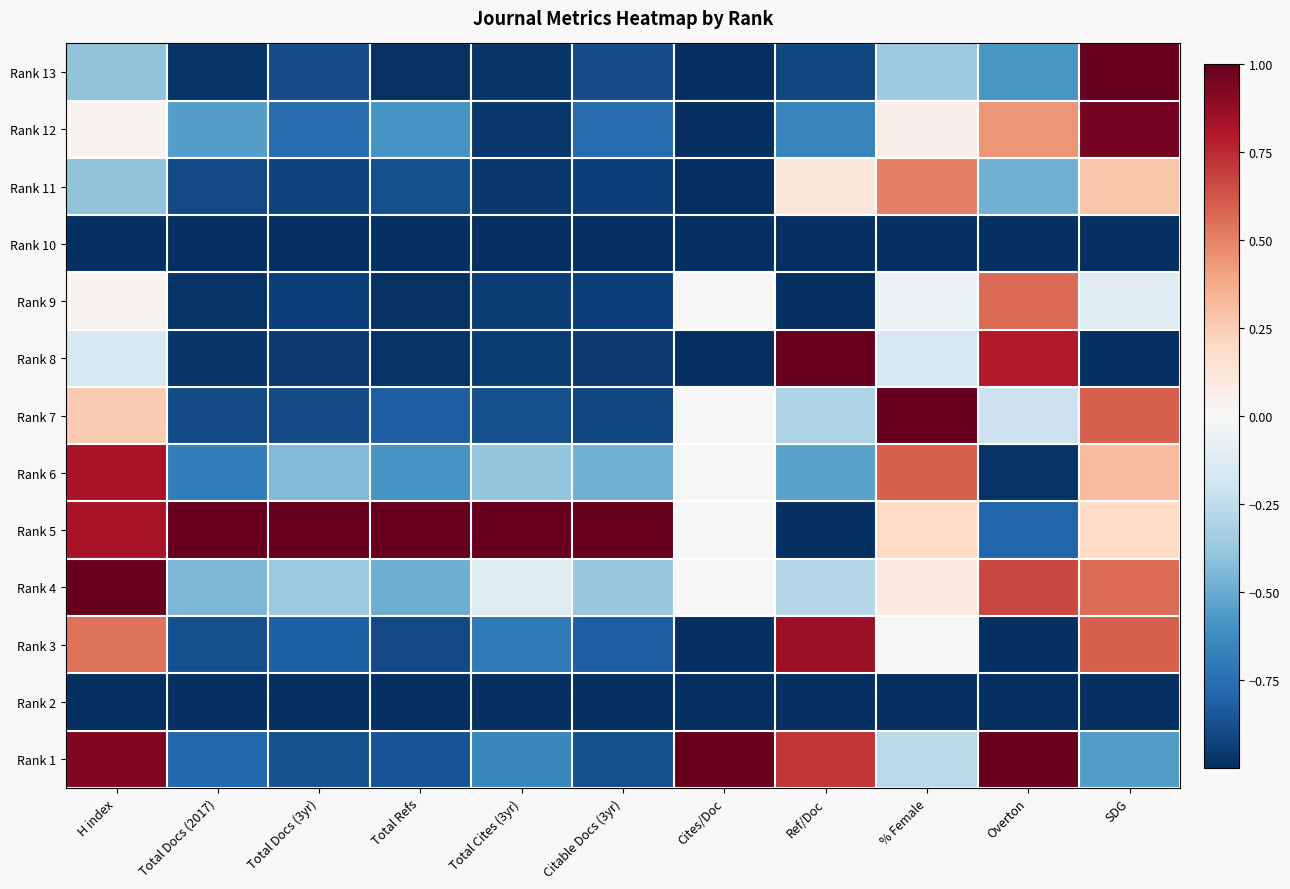

Reading right to left, extract all data points from this chart.

Rank 13: SDG=1.0	Overton=-0.6	% Female=-0.4	Ref/Doc=-0.9	Cites/Doc=-1.0	Citable Docs (3yr)=-0.9	Total Cites (3yr)=-1.0	Total Refs=-1.0	Total Docs (3yr)=-0.9	Total Docs (2017)=-1.0	H index=-0.4
Rank 12: SDG=1.0	Overton=0.4	% Female=0.1	Ref/Doc=-0.7	Cites/Doc=-1.0	Citable Docs (3yr)=-0.8	Total Cites (3yr)=-1.0	Total Refs=-0.6	Total Docs (3yr)=-0.8	Total Docs (2017)=-0.6	H index=0.0
Rank 11: SDG=0.3	Overton=-0.5	% Female=0.5	Ref/Doc=0.1	Cites/Doc=-1.0	Citable Docs (3yr)=-0.9	Total Cites (3yr)=-1.0	Total Refs=-0.9	Total Docs (3yr)=-0.9	Total Docs (2017)=-0.9	H index=-0.4
Rank 10: SDG=-1.0	Overton=-1.0	% Female=-1.0	Ref/Doc=-1.0	Cites/Doc=-1.0	Citable Docs (3yr)=-1.0	Total Cites (3yr)=-1.0	Total Refs=-1.0	Total Docs (3yr)=-1.0	Total Docs (2017)=-1.0	H index=-1.0
Rank 9: SDG=-0.1	Overton=0.6	% Female=-0.1	Ref/Doc=-1.0	Cites/Doc=0.0	Citable Docs (3yr)=-0.9	Total Cites (3yr)=-0.9	Total Refs=-1.0	Total Docs (3yr)=-0.9	Total Docs (2017)=-1.0	H index=0.0
Rank 8: SDG=-1.0	Overton=0.8	% Female=-0.2	Ref/Doc=1.0	Cites/Doc=-1.0	Citable Docs (3yr)=-1.0	Total Cites (3yr)=-0.9	Total Refs=-1.0	Total Docs (3yr)=-1.0	Total Docs (2017)=-1.0	H index=-0.2
Rank 7: SDG=0.6	Overton=-0.2	% Female=1.0	Ref/Doc=-0.3	Cites/Doc=0.0	Citable Docs (3yr)=-0.9	Total Cites (3yr)=-0.9	Total Refs=-0.8	Total Docs (3yr)=-0.9	Total Docs (2017)=-0.9	H index=0.3
Rank 6: SDG=0.3	Overton=-1.0	% Female=0.6	Ref/Doc=-0.5	Cites/Doc=0.0	Citable Docs (3yr)=-0.5	Total Cites (3yr)=-0.4	Total Refs=-0.6	Total Docs (3yr)=-0.4	Total Docs (2017)=-0.7	H index=0.8
Rank 5: SDG=0.2	Overton=-0.8	% Female=0.2	Ref/Doc=-1.0	Cites/Doc=0.0	Citable Docs (3yr)=1.0	Total Cites (3yr)=1.0	Total Refs=1.0	Total Docs (3yr)=1.0	Total Docs (2017)=1.0	H index=0.8
Rank 4: SDG=0.6	Overton=0.7	% Female=0.1	Ref/Doc=-0.3	Cites/Doc=0.0	Citable Docs (3yr)=-0.4	Total Cites (3yr)=-0.1	Total Refs=-0.5	Total Docs (3yr)=-0.4	Total Docs (2017)=-0.5	H index=1.0
Rank 3: SDG=0.6	Overton=-1.0	% Female=0.0	Ref/Doc=0.9	Cites/Doc=-1.0	Citable Docs (3yr)=-0.8	Total Cites (3yr)=-0.7	Total Refs=-0.9	Total Docs (3yr)=-0.8	Total Docs (2017)=-0.9	H index=0.5
Rank 2: SDG=-1.0	Overton=-1.0	% Female=-1.0	Ref/Doc=-1.0	Cites/Doc=-1.0	Citable Docs (3yr)=-1.0	Total Cites (3yr)=-1.0	Total Refs=-1.0	Total Docs (3yr)=-1.0	Total Docs (2017)=-1.0	H index=-1.0
Rank 1: SDG=-0.6	Overton=1.0	% Female=-0.3	Ref/Doc=0.7	Cites/Doc=1.0	Citable Docs (3yr)=-0.9	Total Cites (3yr)=-0.7	Total Refs=-0.9	Total Docs (3yr)=-0.9	Total Docs (2017)=-0.8	H index=0.9